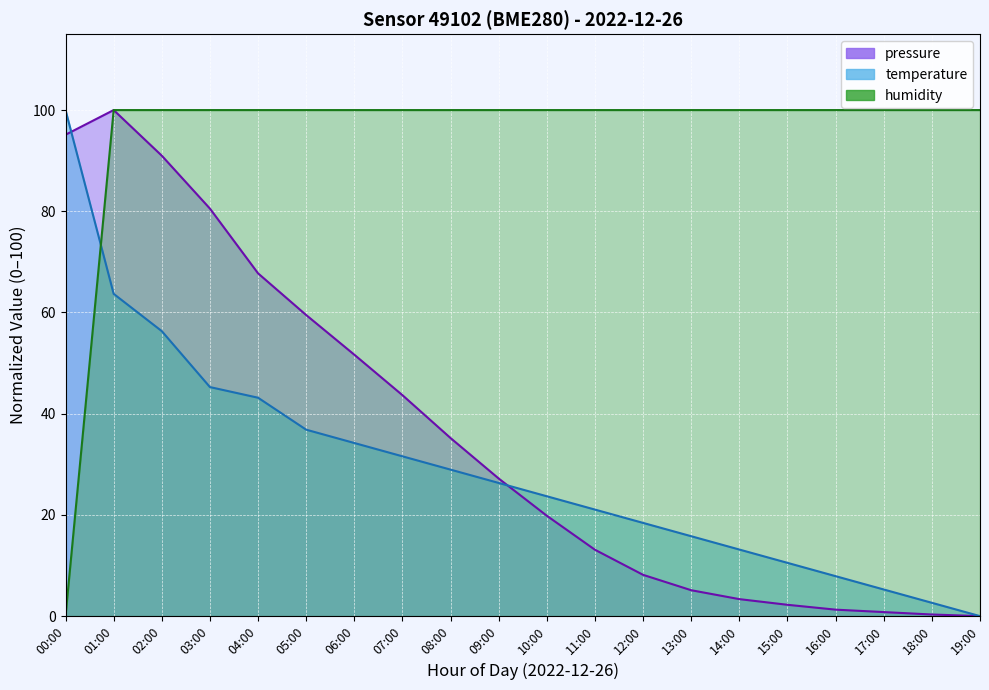

True or false: humidity and pressure intersect in this chart.

False